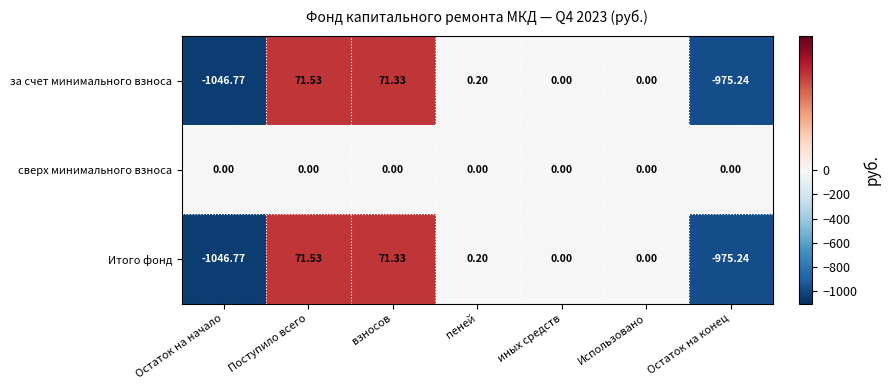

Where does the Итого фонд series first go above 0?

Поступило всего